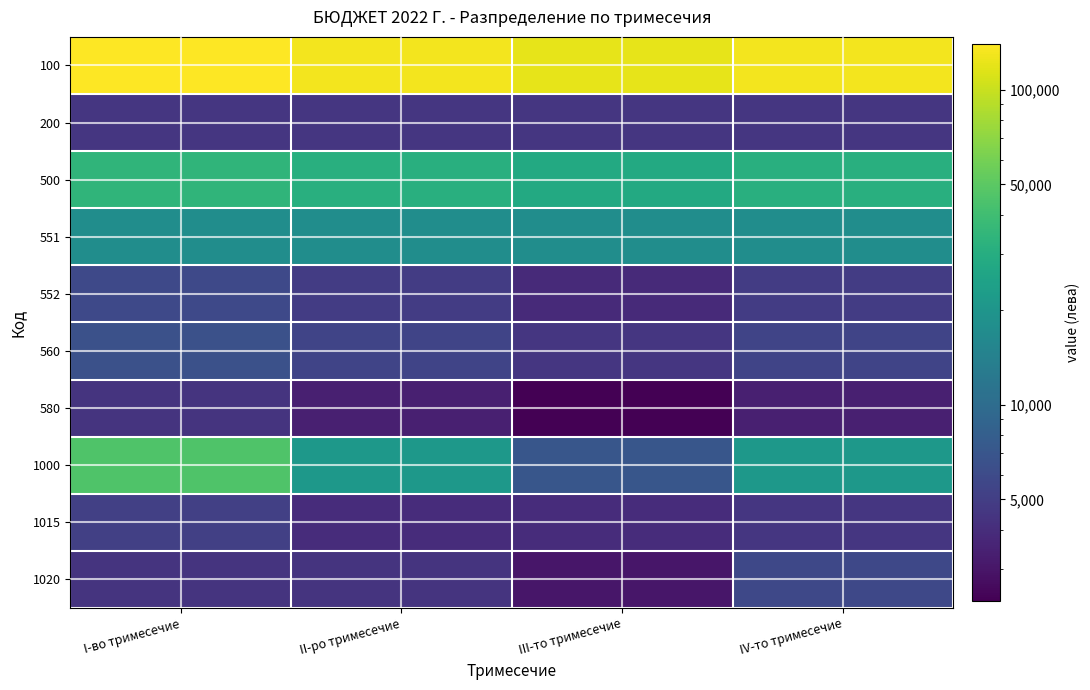

Which series changed the most between II-ро тримесечие and IV-то тримесечие?

1020